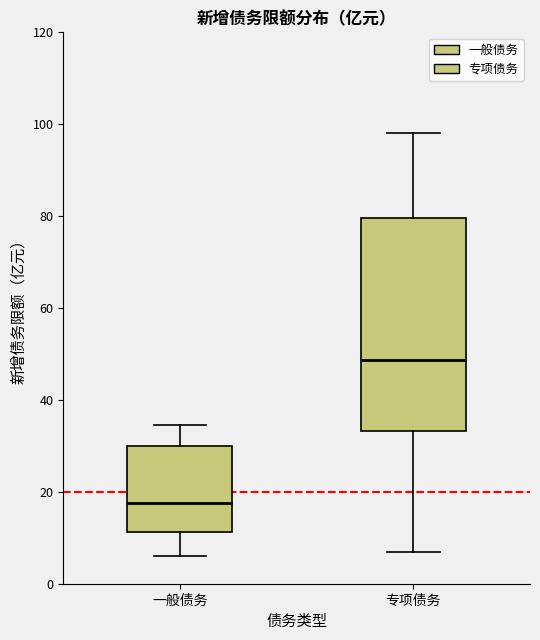

Reading left to right, transcribe this box plot: for each box, give where its median line is, the range the box spans, and where its two whiskers end, as read against the y-axis. The values are not printed on the chart, so give them approximately, as read against the axis.

一般债务: median 18, box 12 to 30, whiskers 6 to 34
专项债务: median 48, box 34 to 80, whiskers 8 to 98